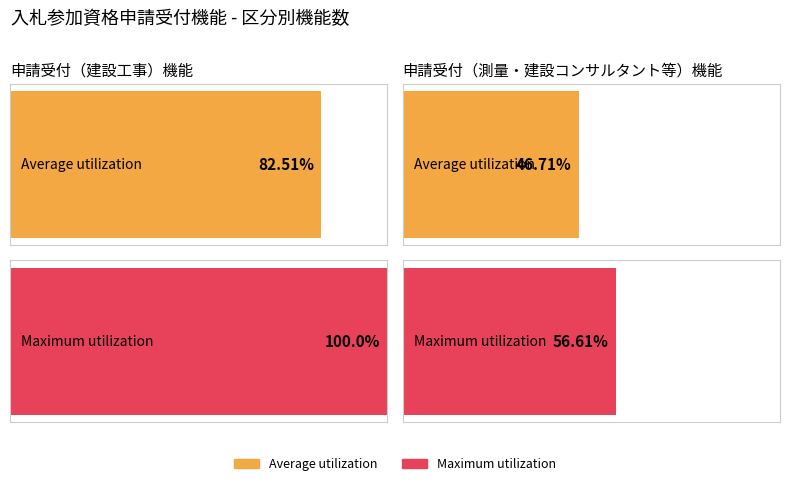

What is the greatest value displayed?

100.0